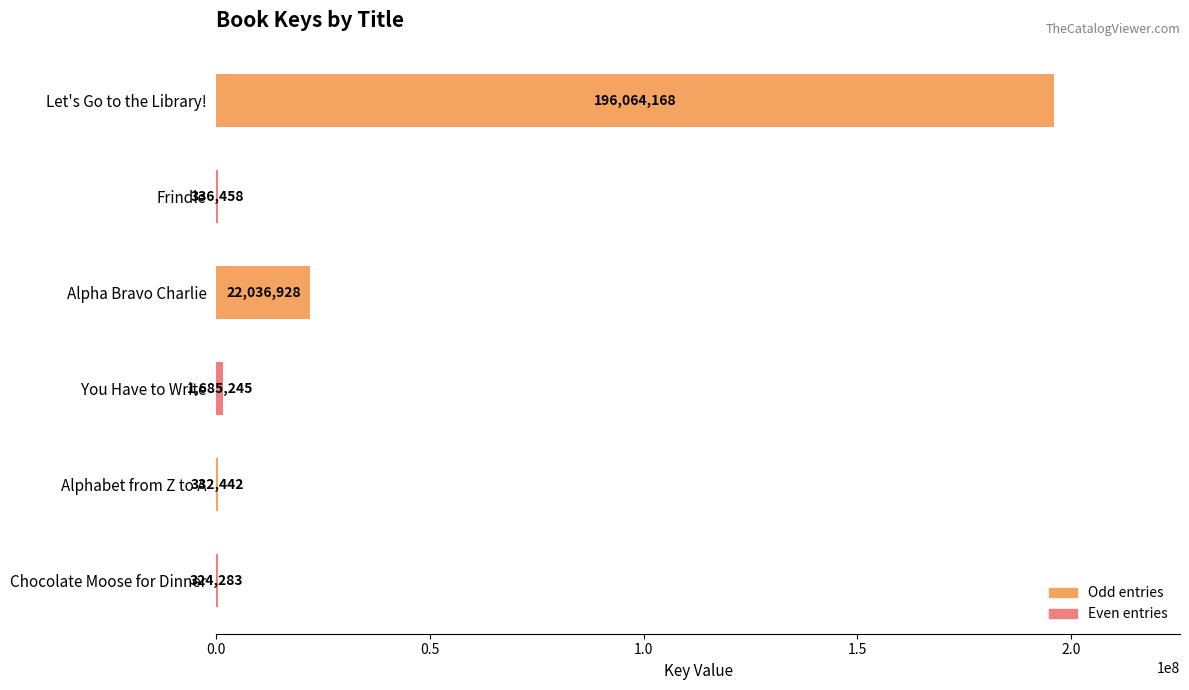

Approximately how many times larger is the value at Frindle compared to Alphabet from Z to A?

1.0